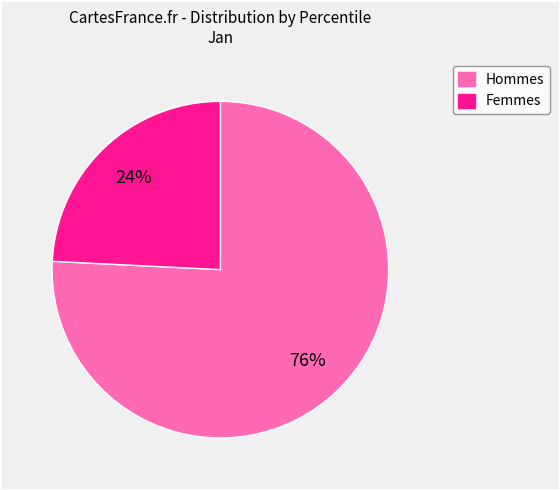

Is there a majority slice in this chart?

Yes